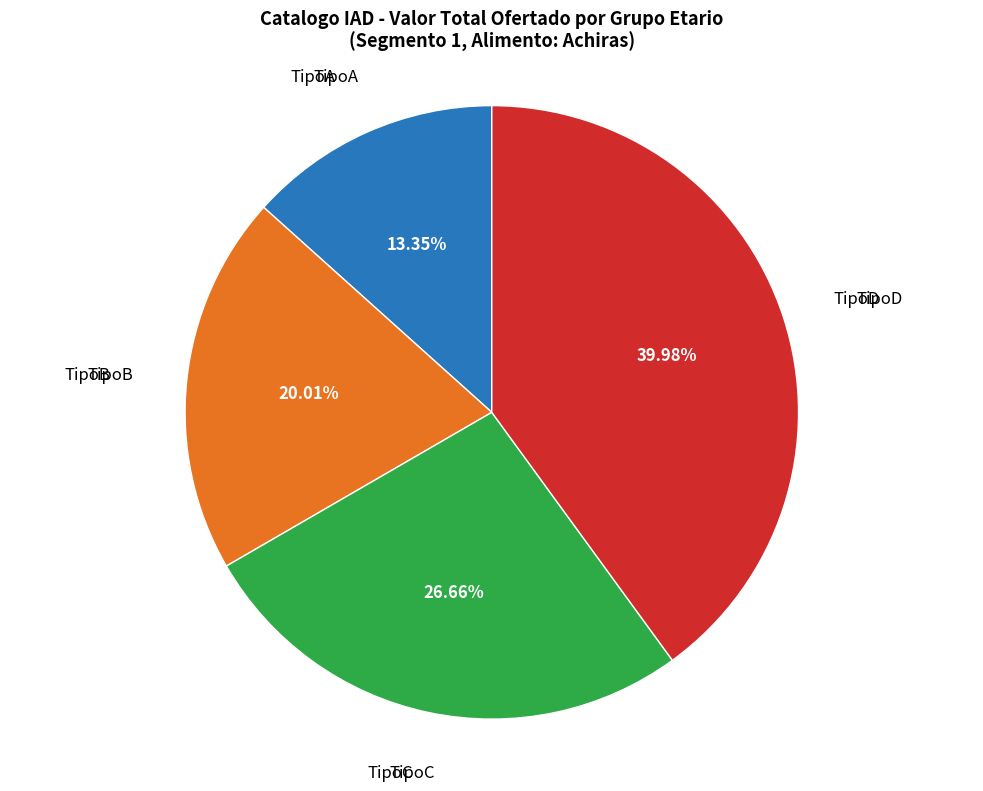

Does any single category account for the majority?

No